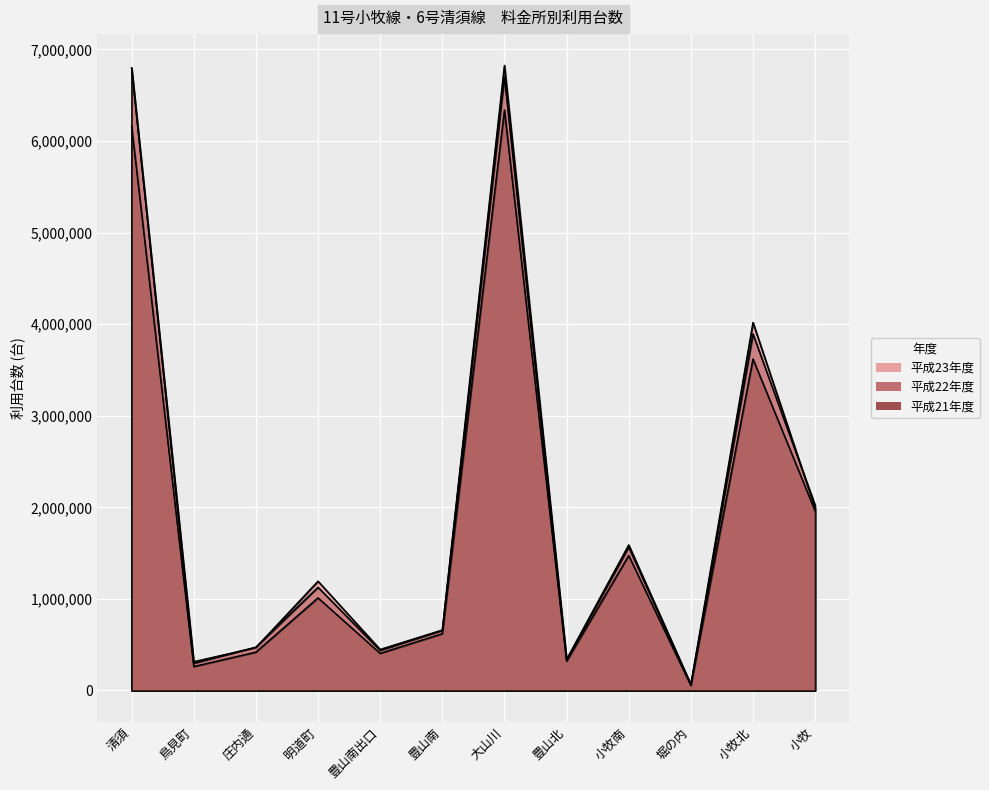

The 平成23年度 series shows 660289 at 豊山南. True or false?

True